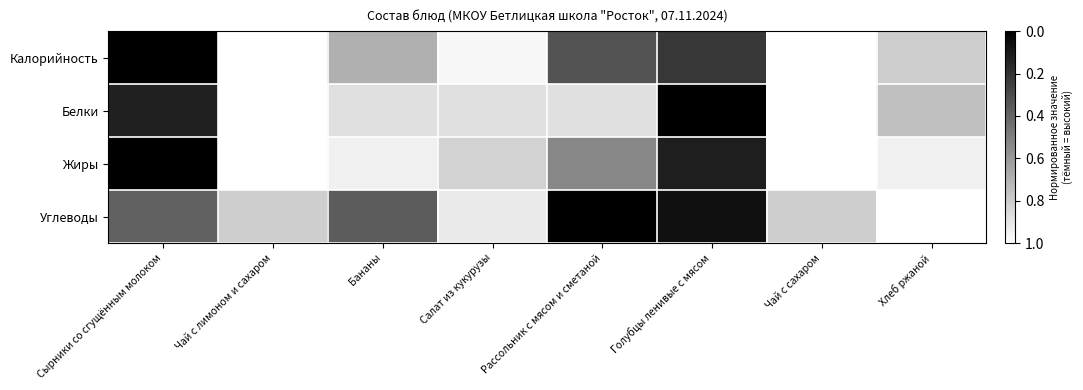

How many distinct data groups are displayed?

4